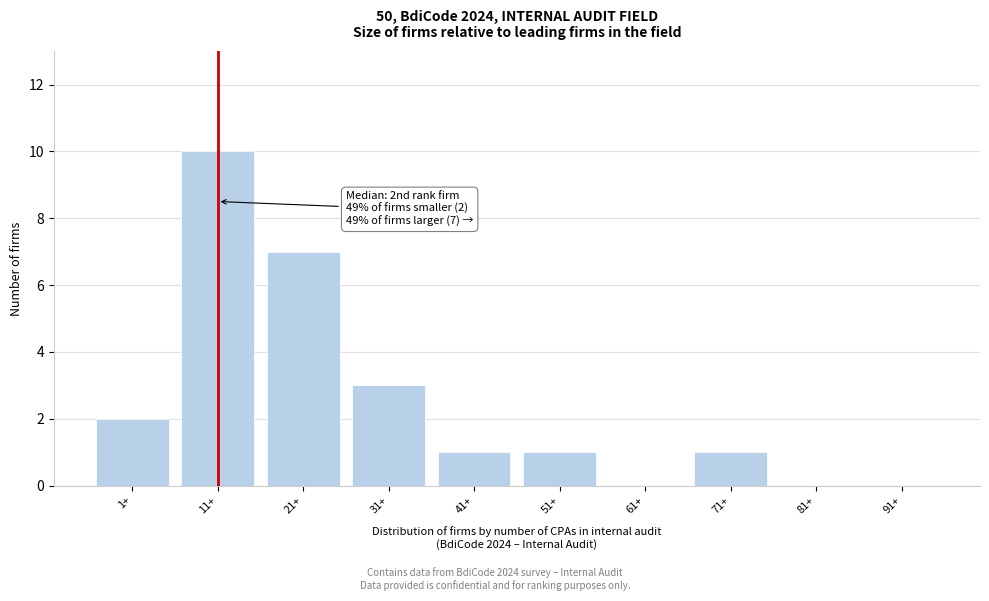

Reading left to right, transcribe all the data shown in this chart.

1+=2	11+=10	21+=7	31+=3	41+=1	51+=1	61+=0	71+=1	81+=0	91+=0